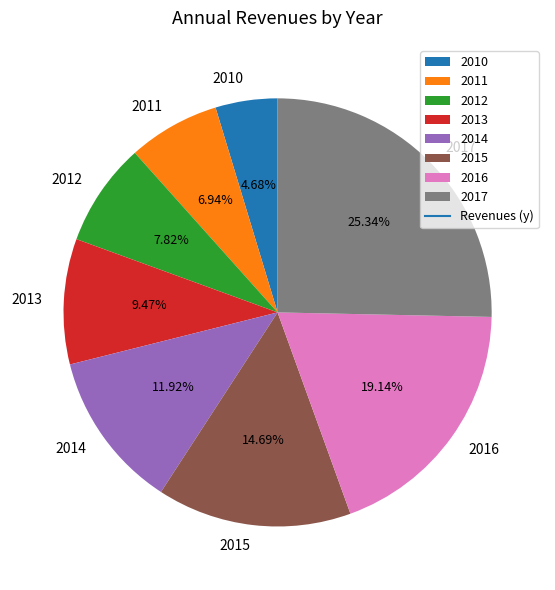

Do 2014 and 2012 together represent more than half of the pie?

No